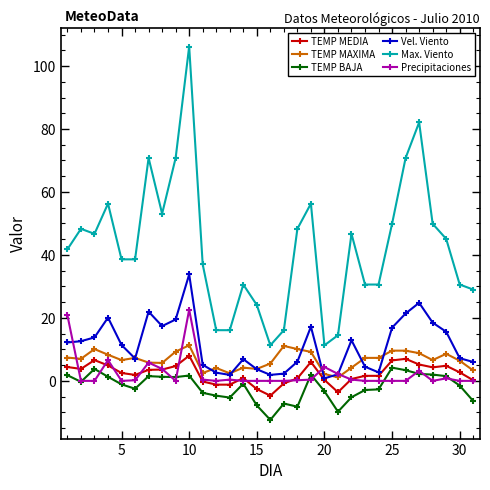

What is the minimum value shown in the chart?

-12.4